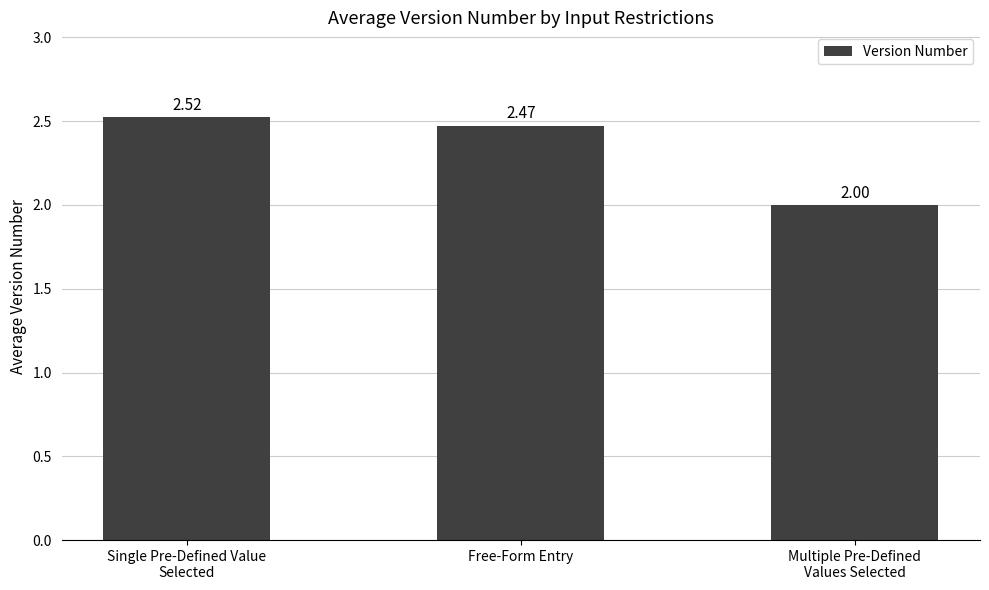

Rank the categories by value from highest to lowest.

Single Pre-Defined Value
Selected, Free-Form Entry, Multiple Pre-Defined
Values Selected